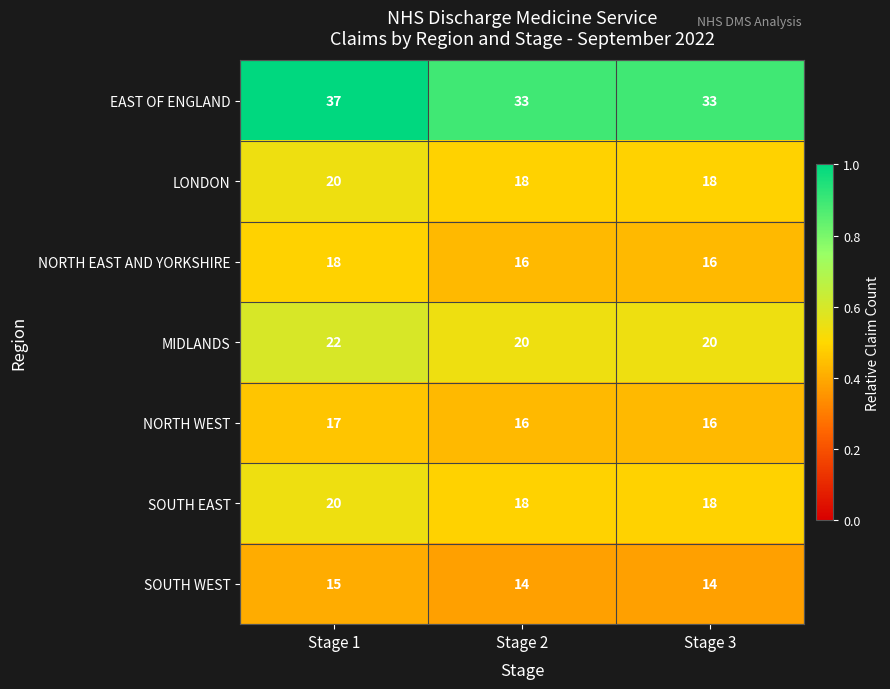

What is the average value of the NORTH EAST AND YORKSHIRE series?

17